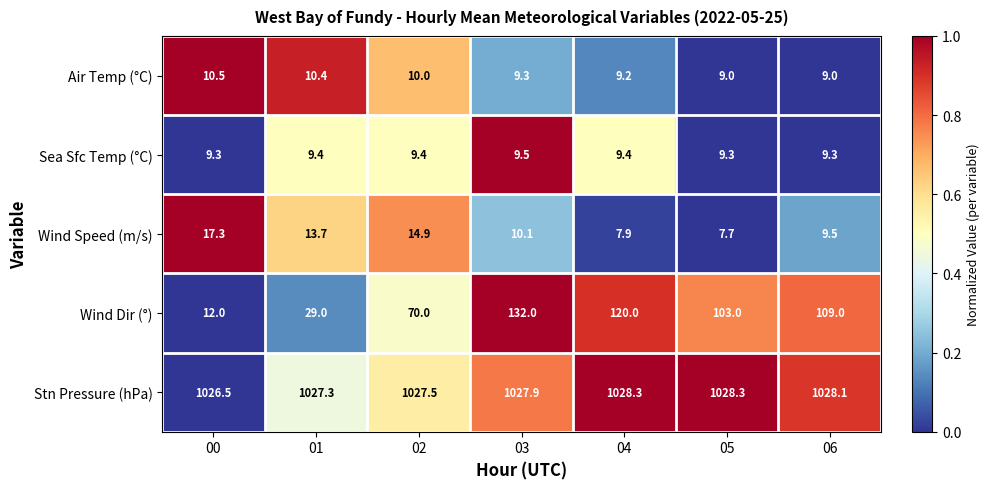

What is the difference between the Wind Speed (m/s) values at 06 and 04?

1.6